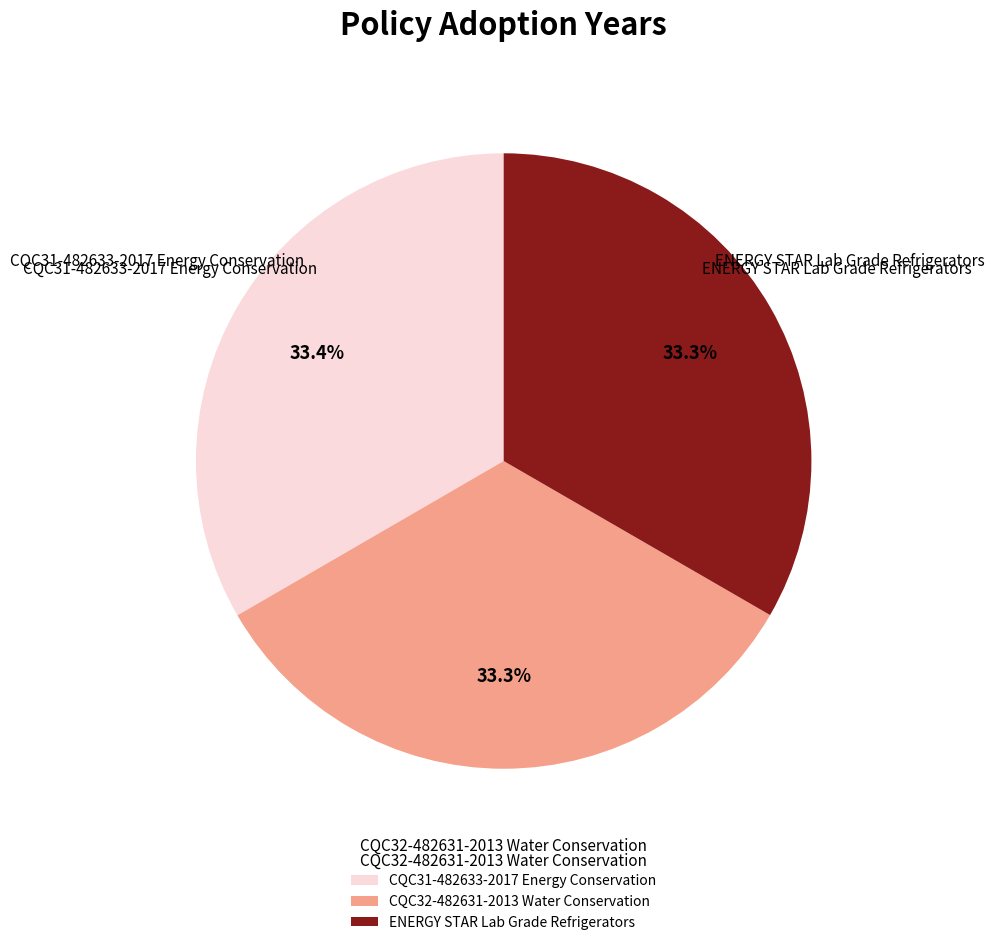

Approximately how many times larger is the value at ENERGY STAR Lab Grade Refrigerators compared to CQC31-482633-2017 Energy Conservation?

1.0